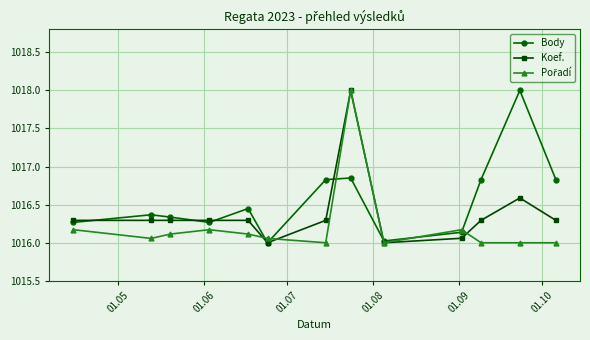

What is the smallest value displayed?

1016.0